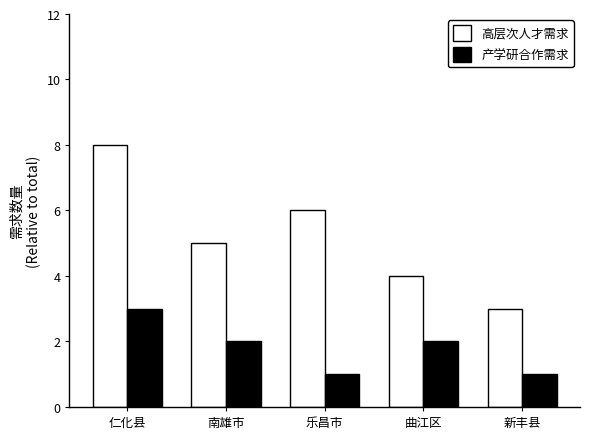

Reading right to left, extract all data points from this chart.

高层次人才需求: 3	4	6	5	8
产学研合作需求: 1	2	1	2	3